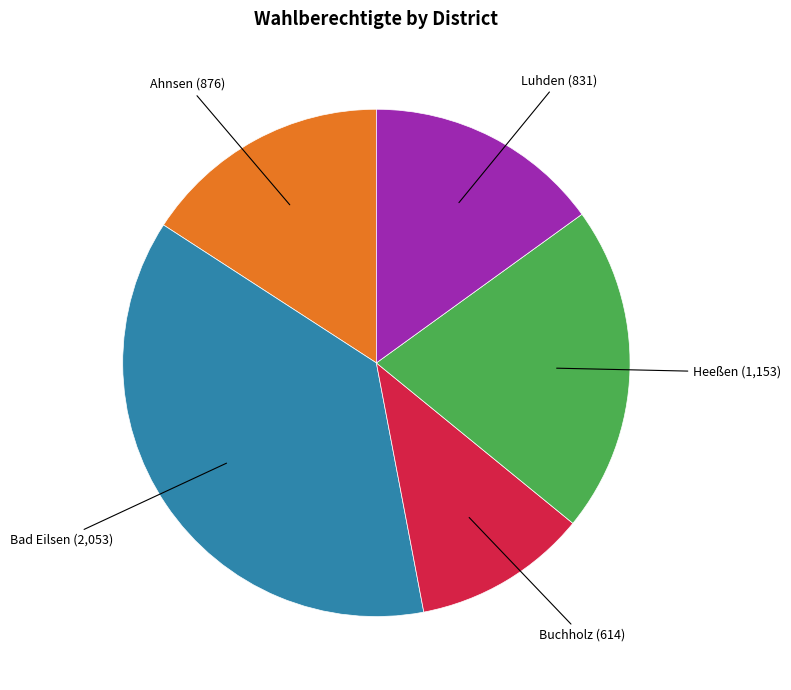

Is there any slice that represents more than half of the pie?

No